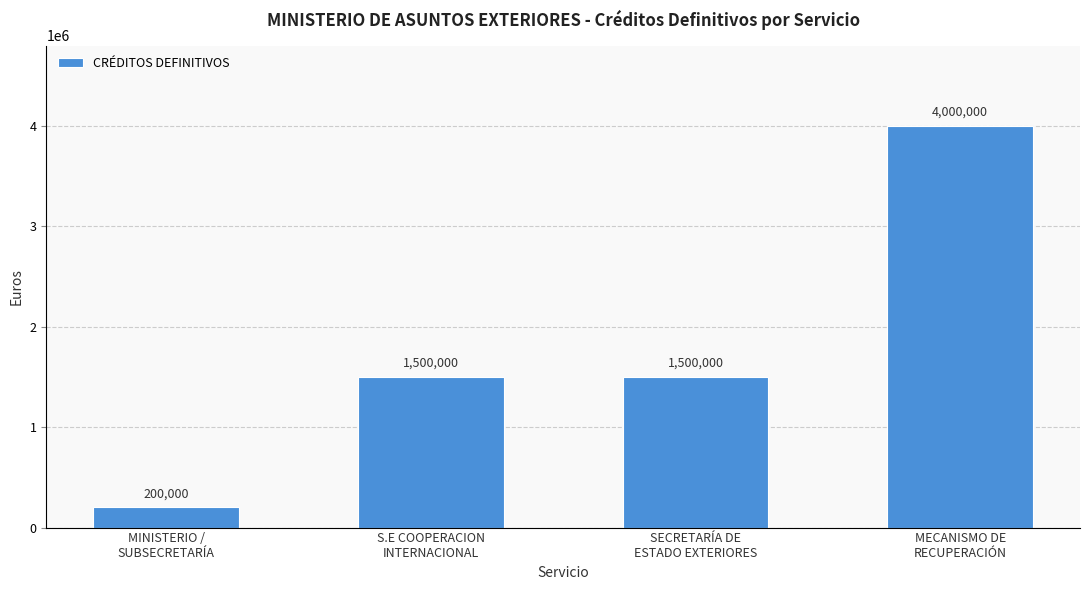

How many series are shown in this chart?

1